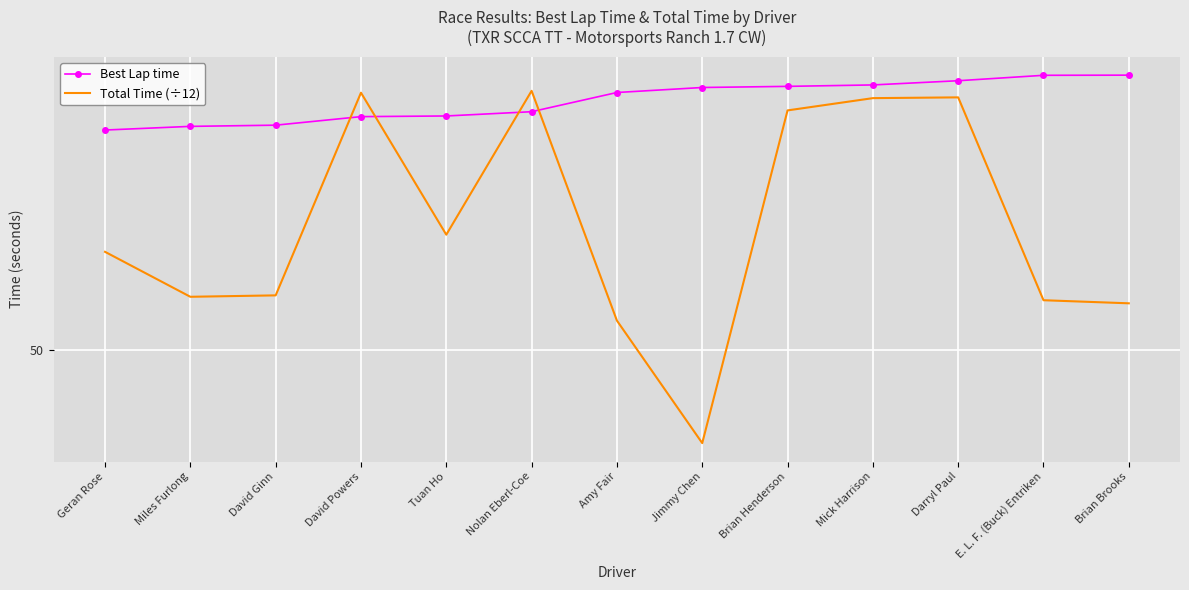

What is the sum of the Total Time (÷12) values at David Powers and Jimmy Chen?

125.0